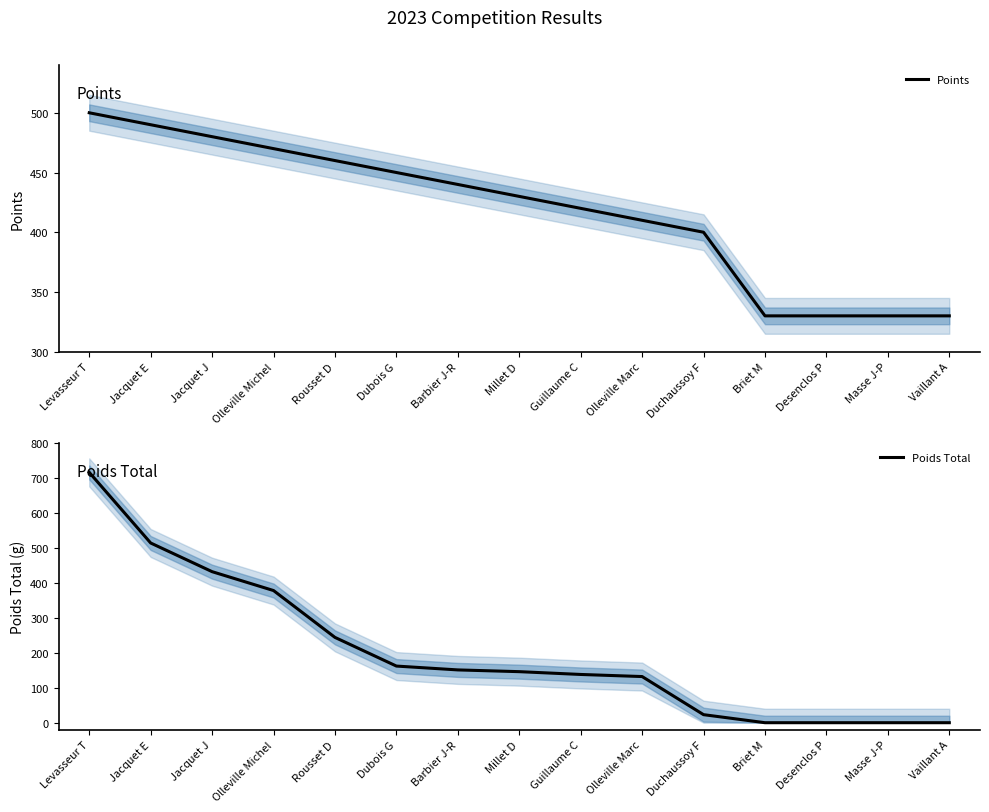

What is the difference between the highest and lowest values at Jacquet E?

24